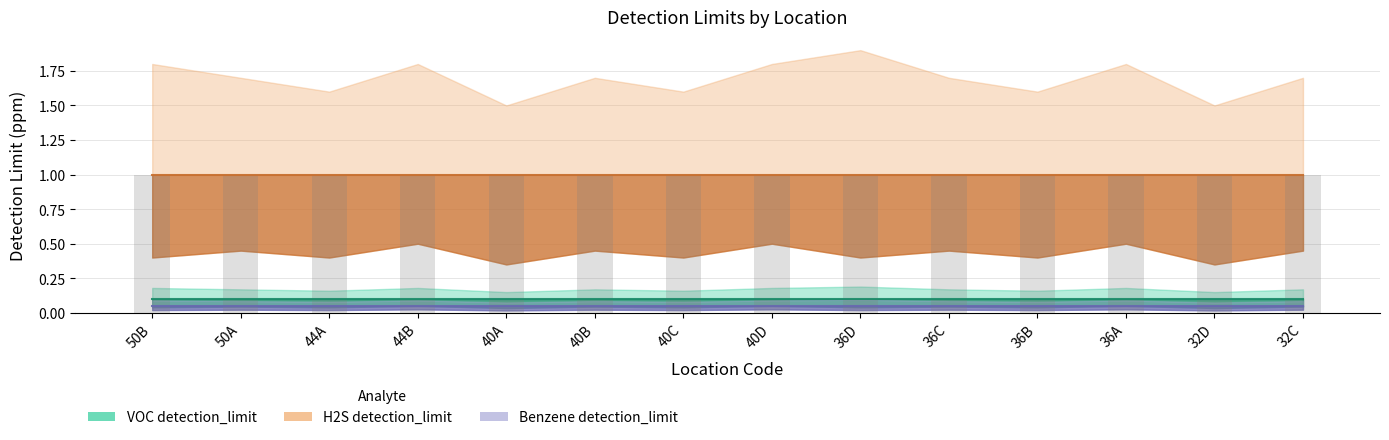

What is the label of the 6th bar from the right?

36D